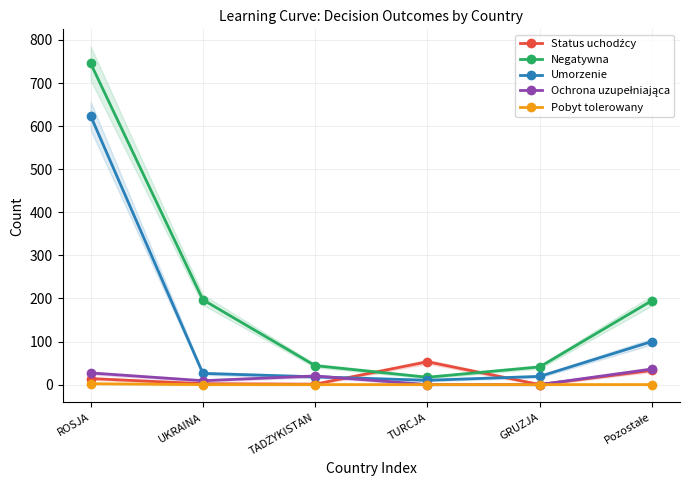

What is the label of the 3rd point from the left?

TADŻYKISTAN